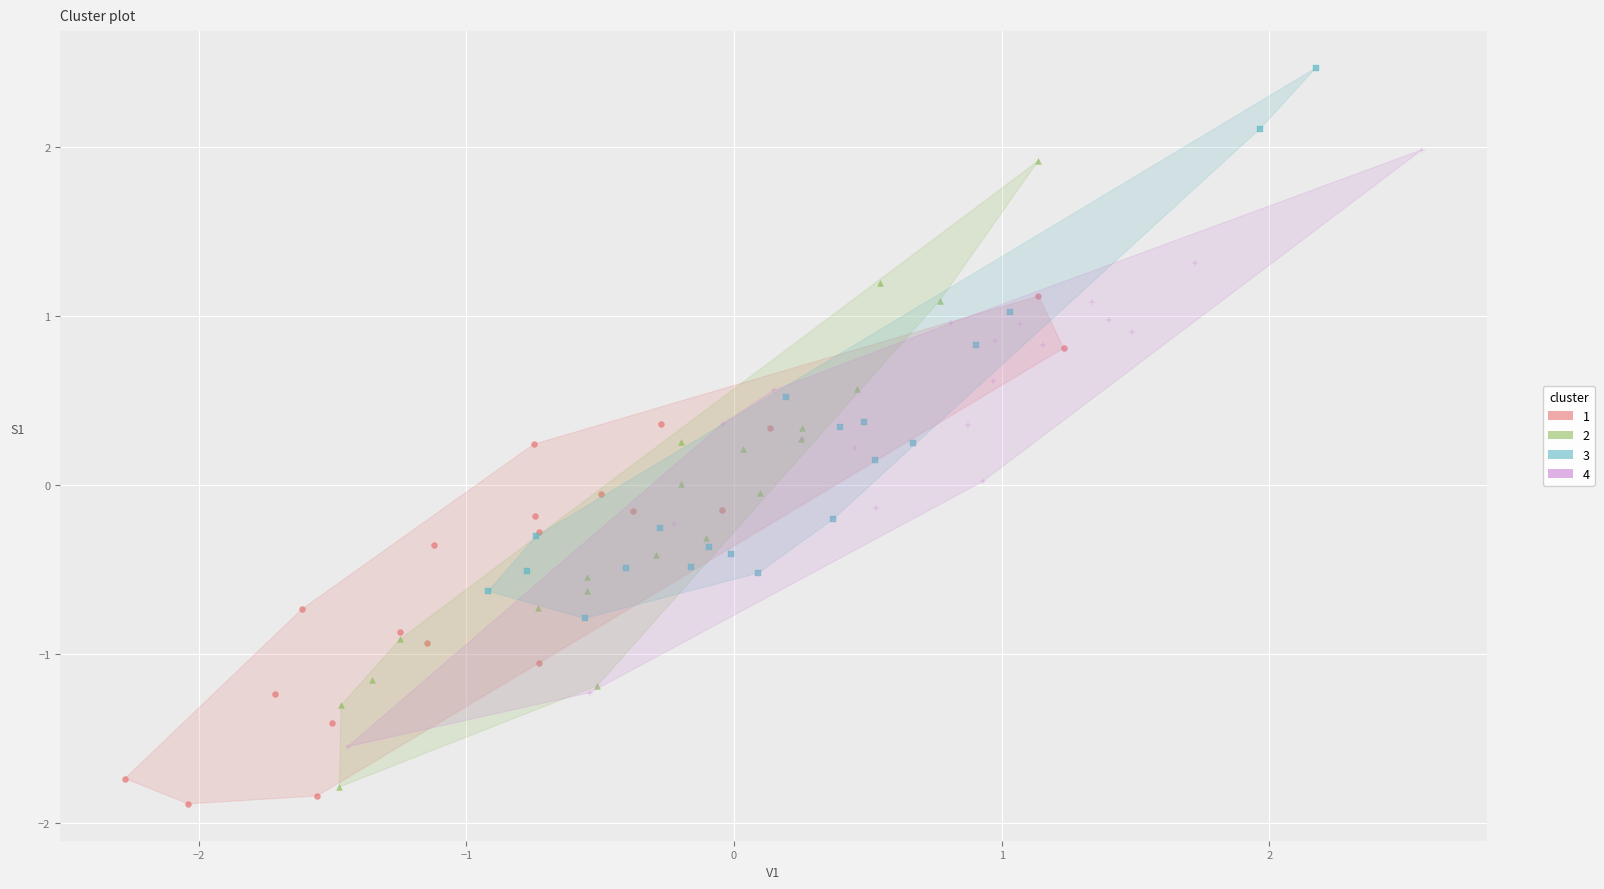

What are all the series names shown in the legend?

1, 2, 3, 4